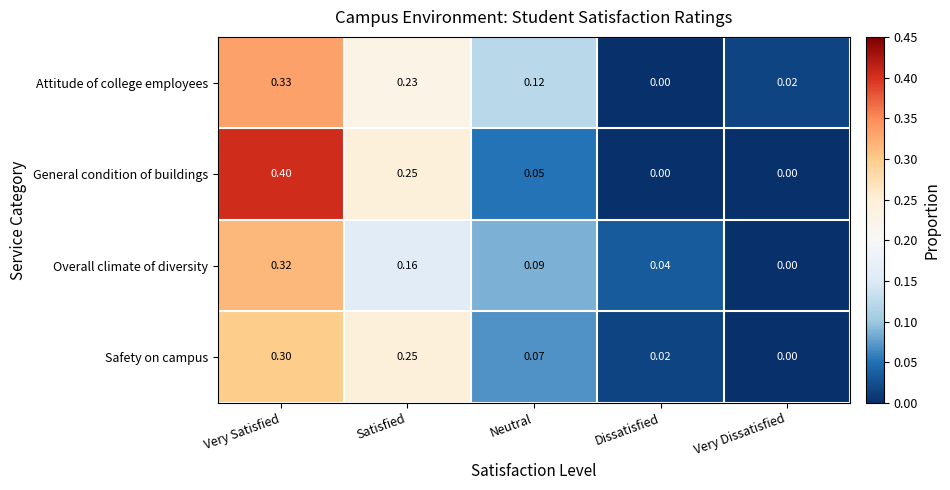

At how many categories does at least one series exceed 0?

5